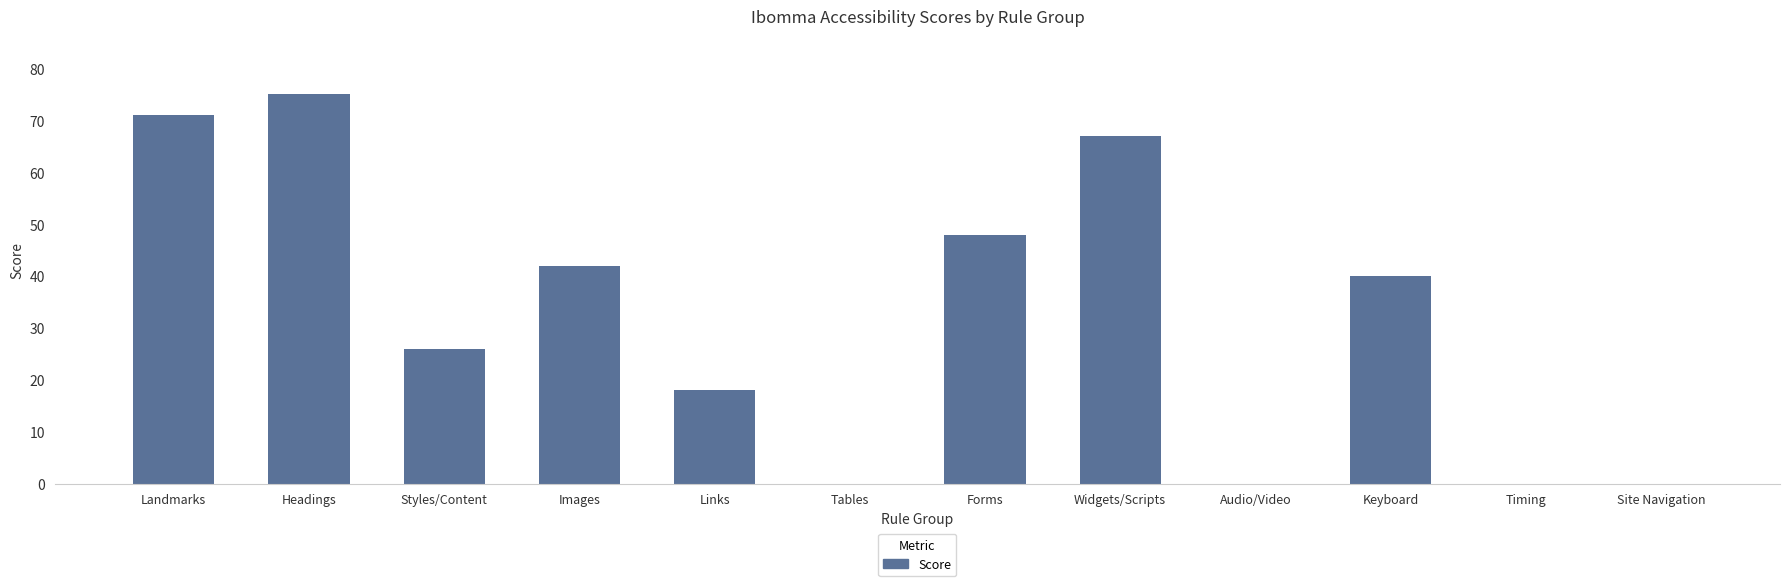

Where is the data nearest to the value 37?

Keyboard